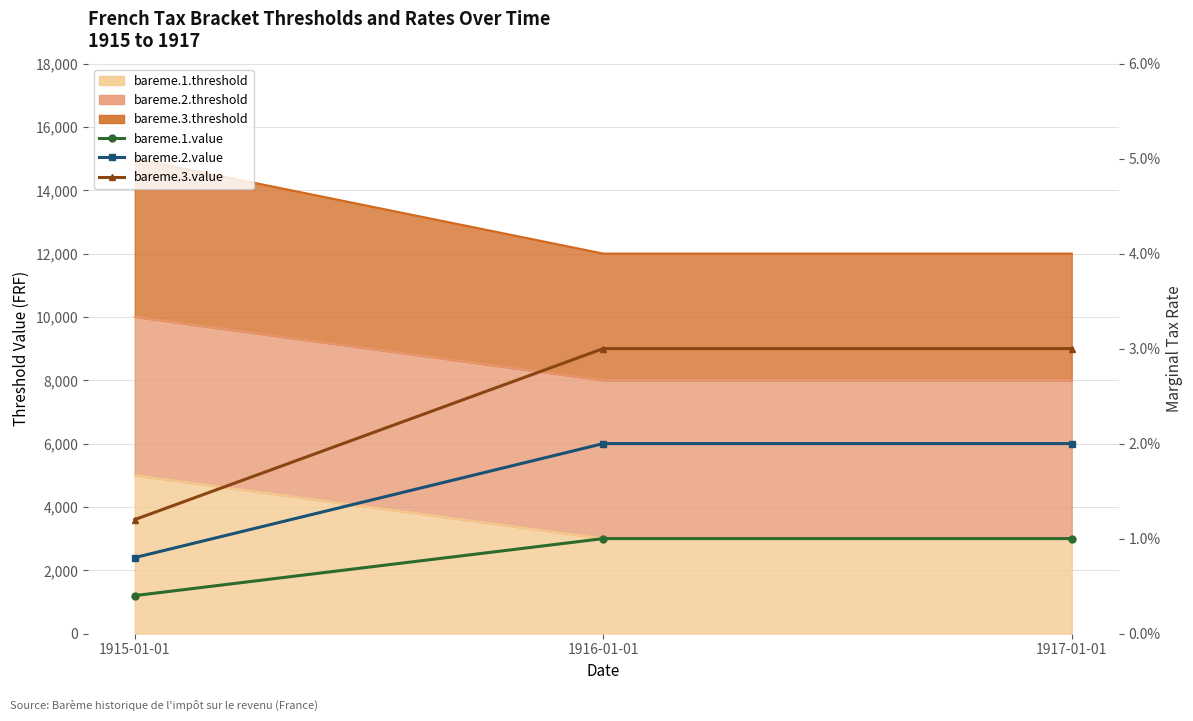

What is the label of the 2nd point from the right?

1916-01-01